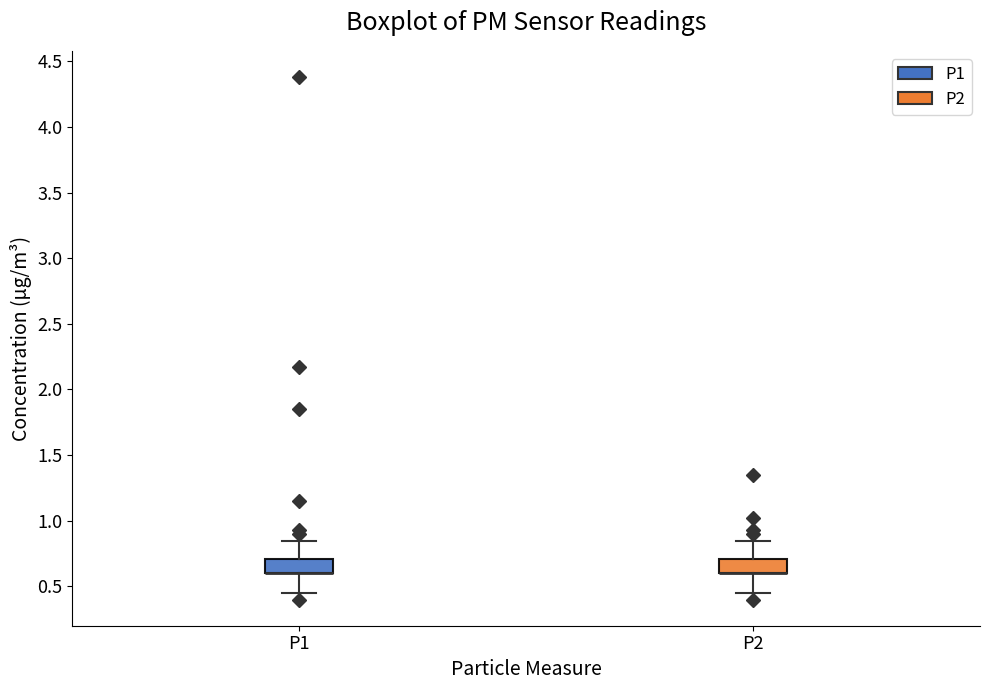

Where is the upper edge of the box for P1 on the y-axis? The values are not printed on the chart, so give them approximately, as read against the axis.

0.70